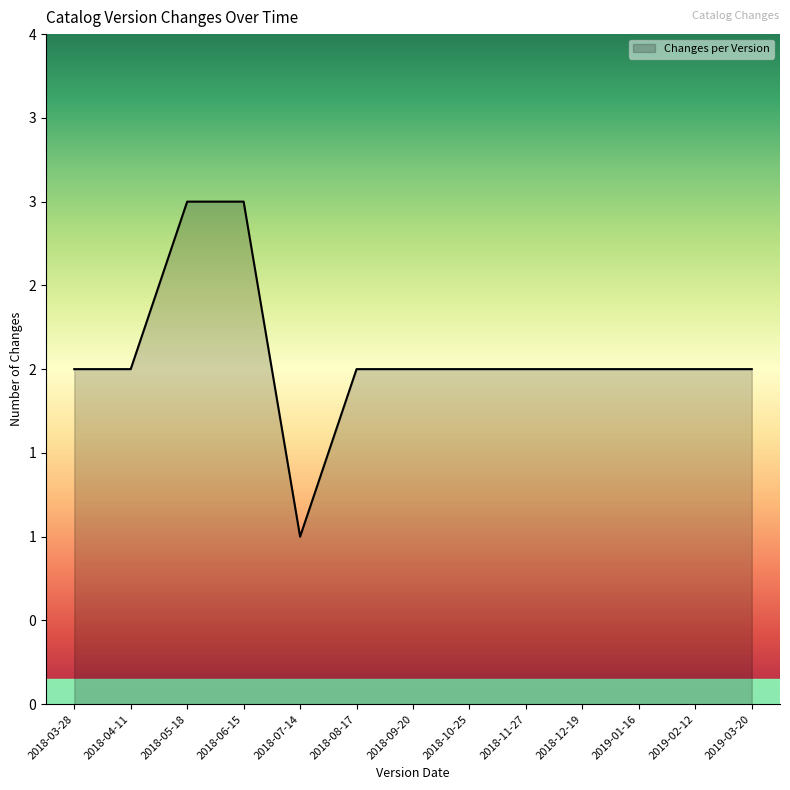

Which label corresponds to the largest value in the chart?

2018-05-18